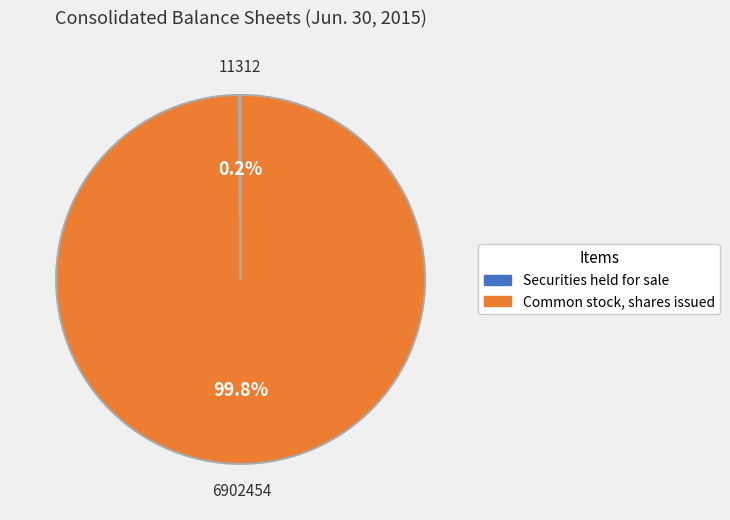

Is there a majority slice in this chart?

Yes